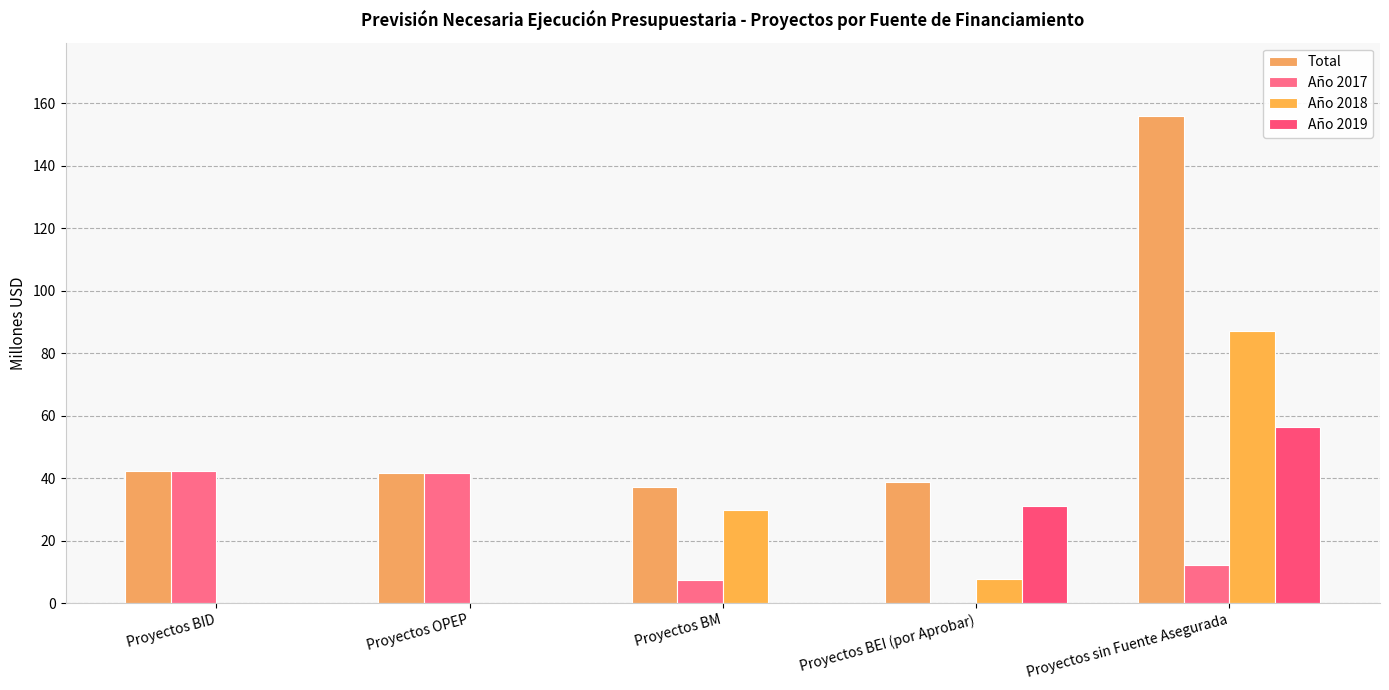

True or false: Año 2019 has a value of 0.0 at Proyectos OPEP.

True